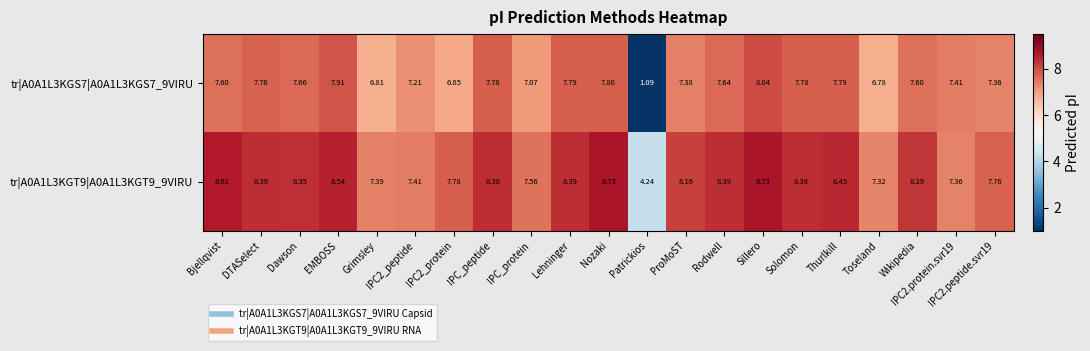

At which category does the chart reach its minimum across all series?

Patrickios